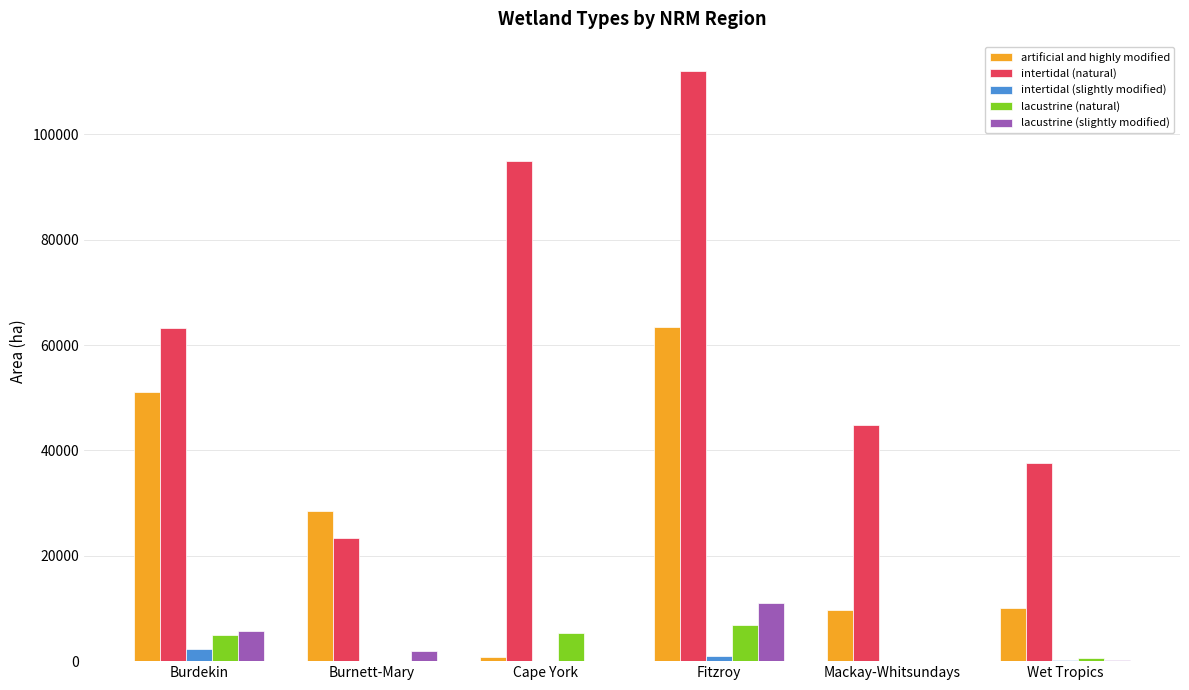

The value of intertidal (natural) at Wet Tropics is 59674. True or false?

False